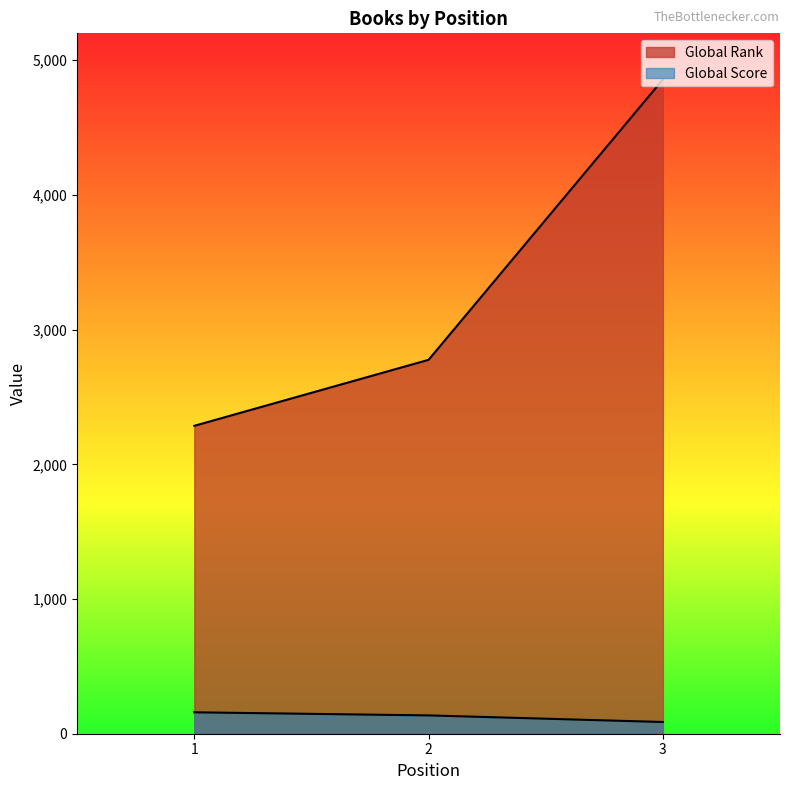

What is the difference between the maximum and second lowest values in the Global Score series?

23